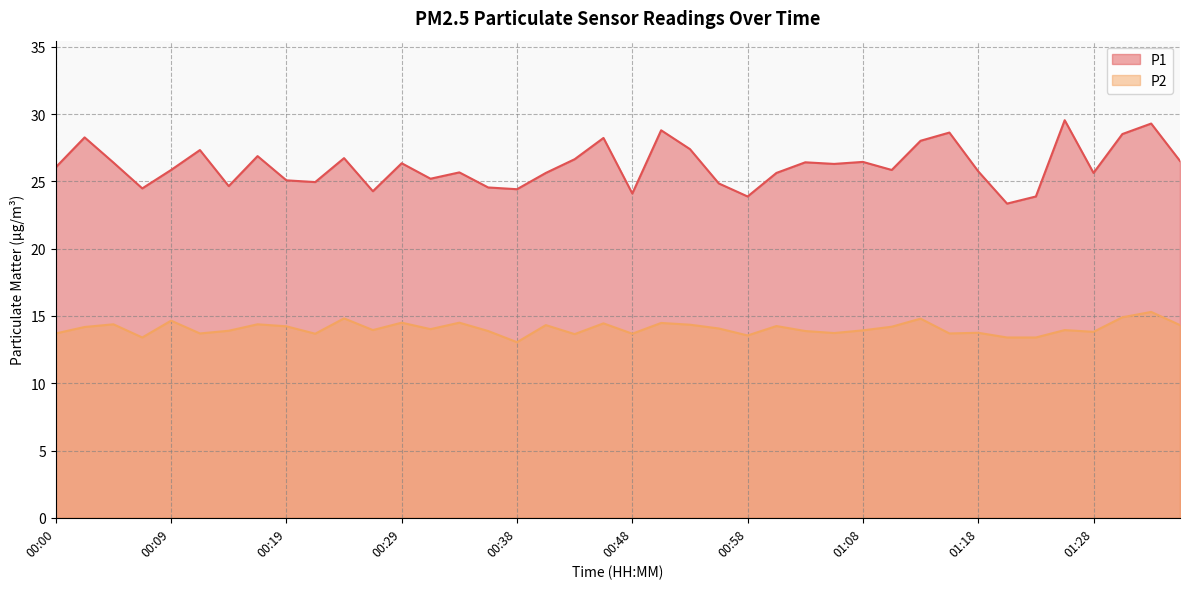

At which category is the sum across all series the highest?

01:33